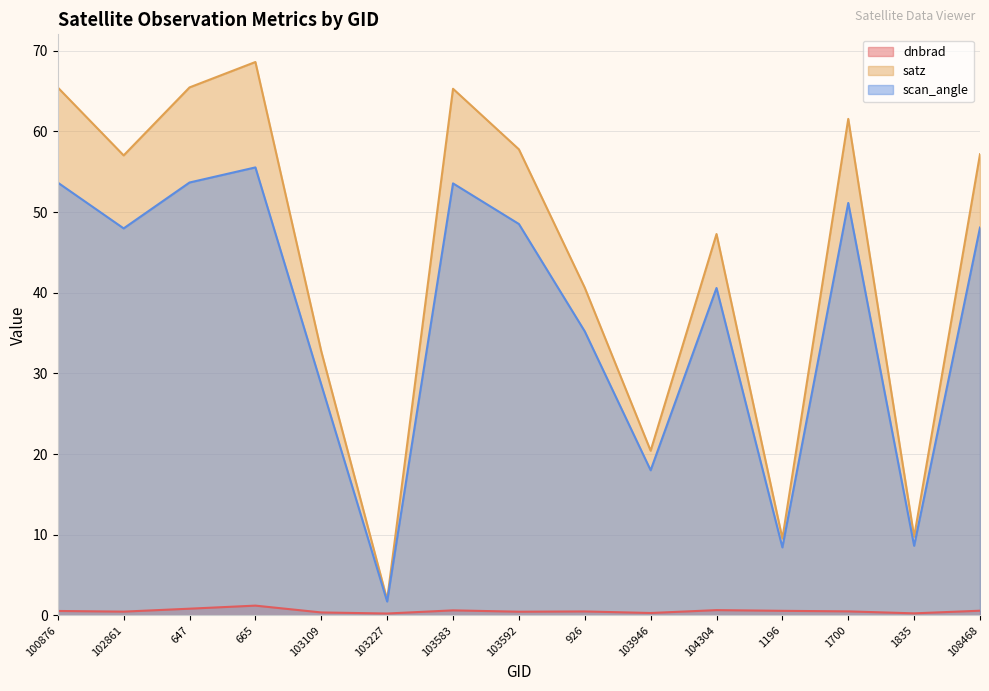

True or false: scan_angle and satz cross at least once.

False